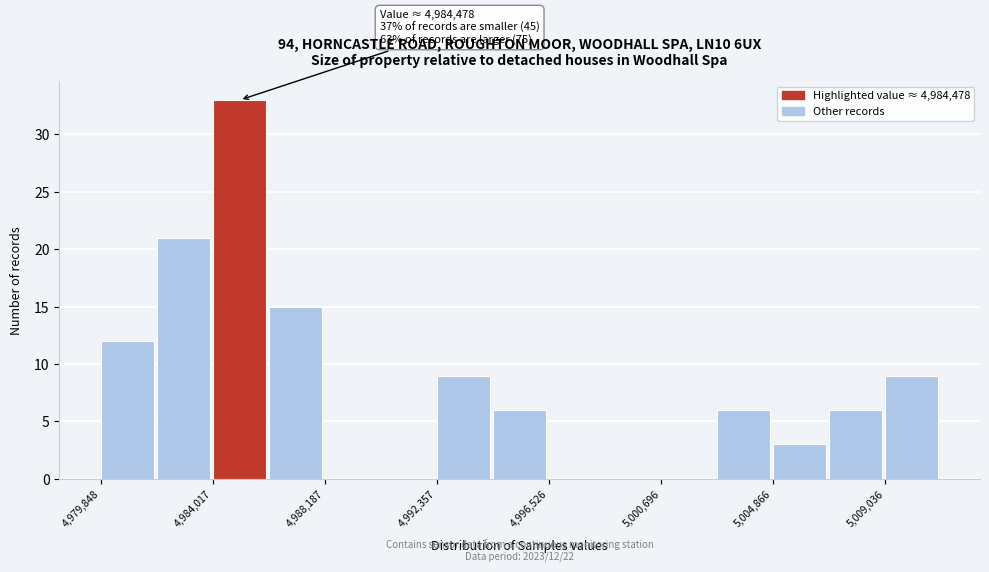

Which range on the x-axis has the tallest bar?

4984000 to 4986000